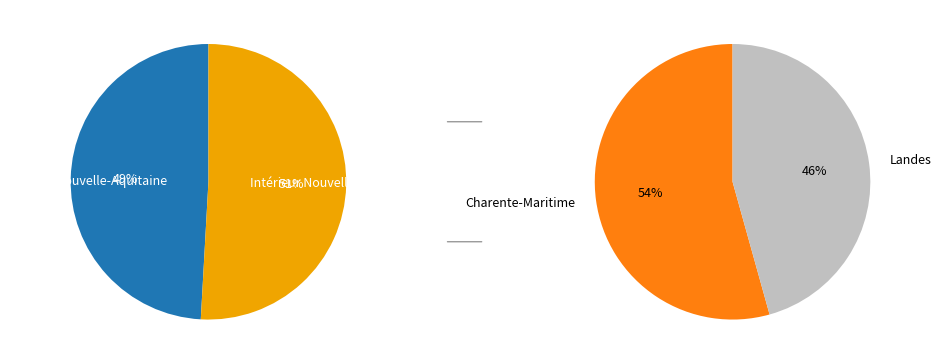

Combined, what portion of the pie is 0 and 1?

100.0%